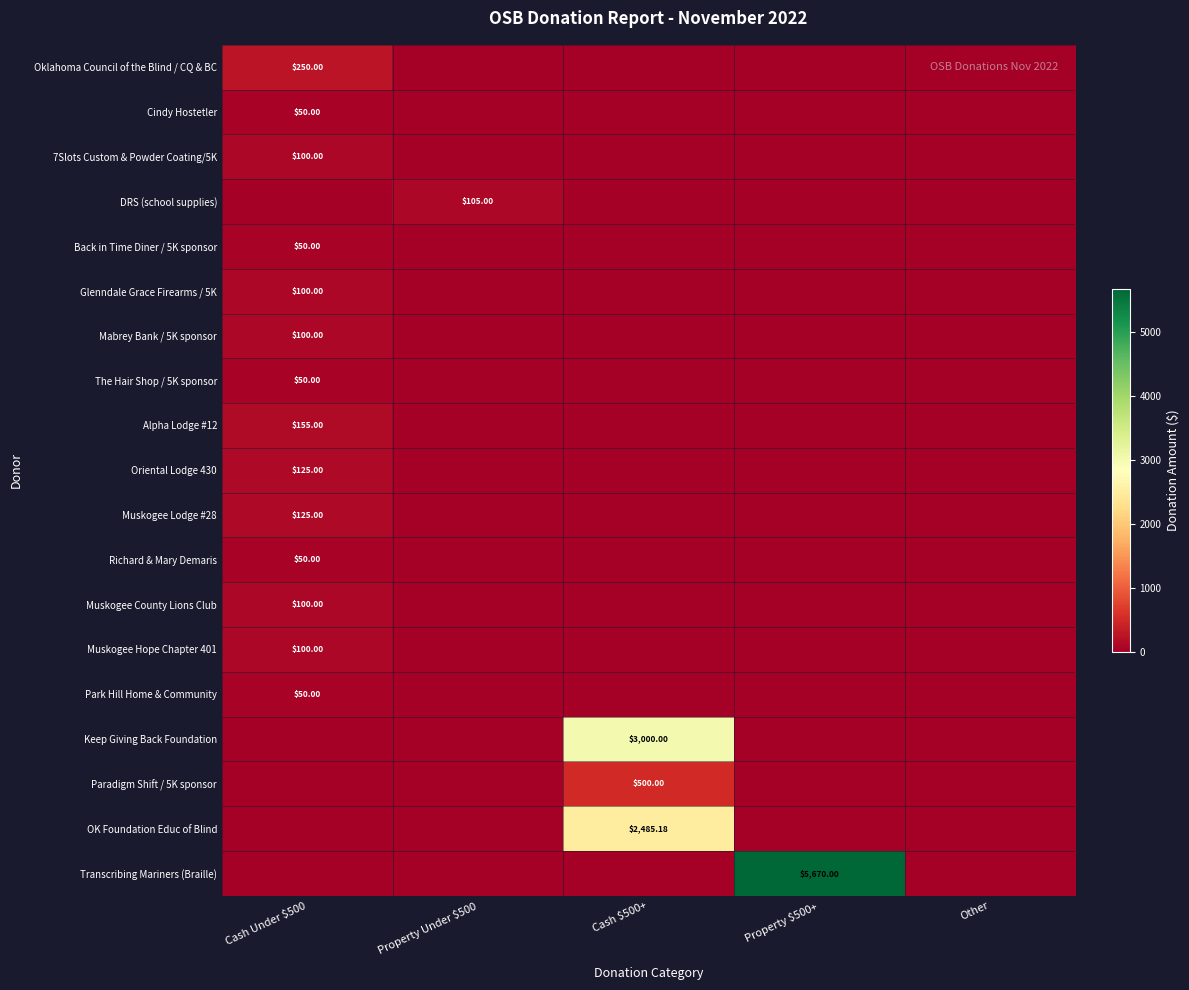

How many data points in DRS (school supplies) are above 0?

1